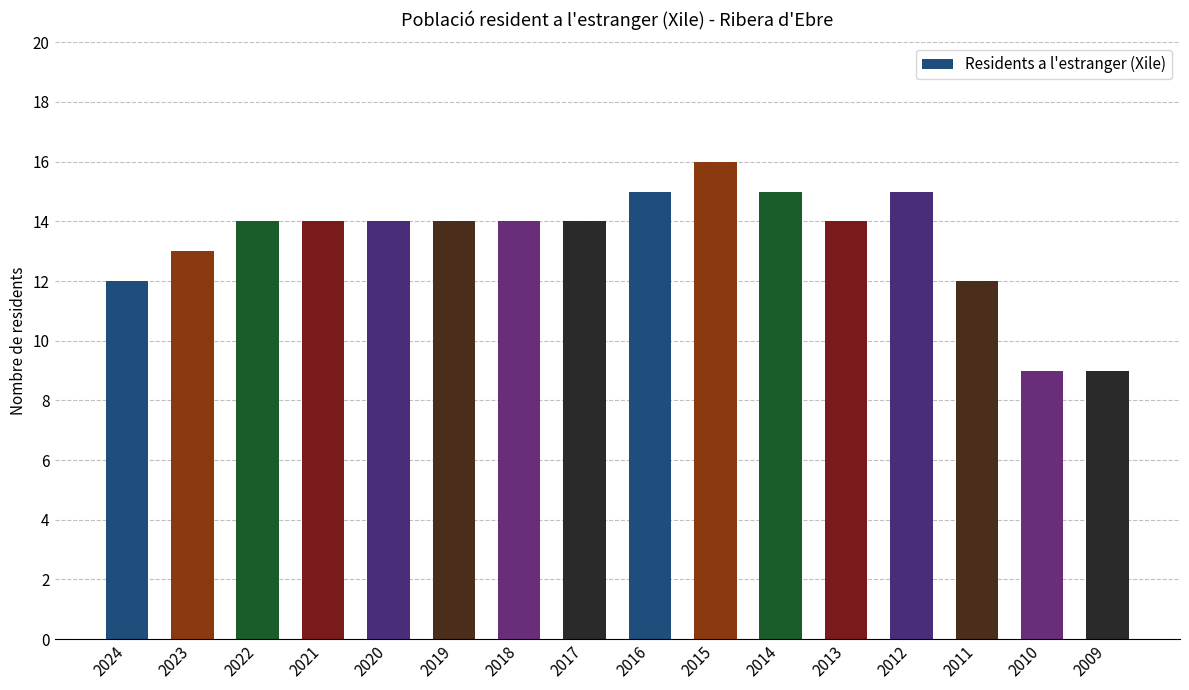

Is it true that the value at 2014 is 15?

True